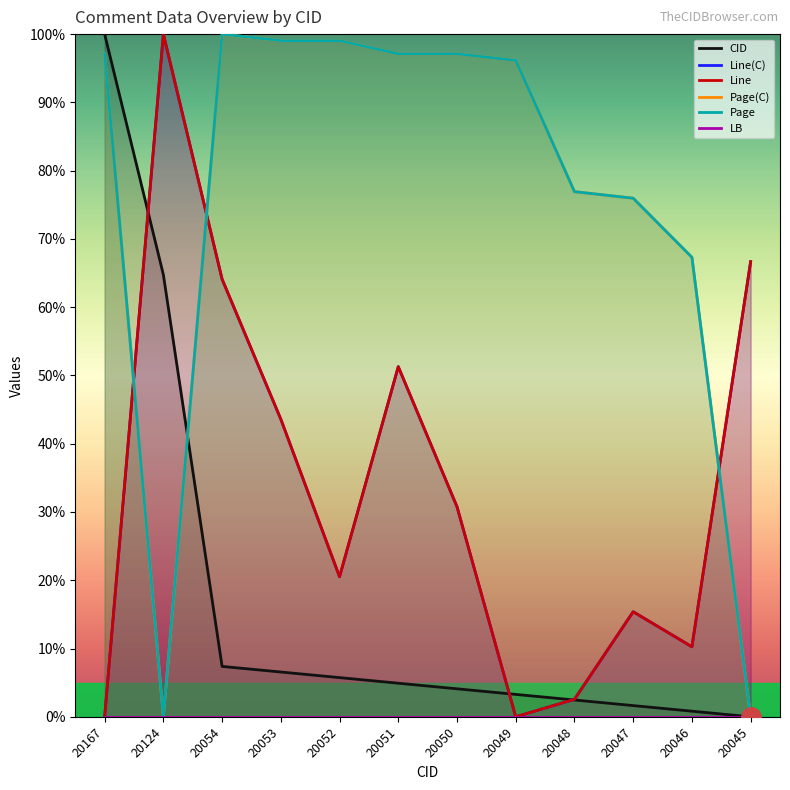

Reading right to left, extract all data points from this chart.

CID: 20045=0.0	20046=0.8	20047=1.6	20048=2.5	20049=3.3	20050=4.1	20051=4.9	20052=5.7	20053=6.6	20054=7.4	20124=64.8	20167=100.0
Line(C): 20045=66.7	20046=10.3	20047=15.4	20048=2.6	20049=0.0	20050=30.8	20051=51.3	20052=20.5	20053=43.6	20054=64.1	20124=100.0	20167=0.0
Line: 20045=66.7	20046=10.3	20047=15.4	20048=2.6	20049=0.0	20050=30.8	20051=51.3	20052=20.5	20053=43.6	20054=64.1	20124=100.0	20167=0.0
Page(C): 20045=0.0	20046=67.3	20047=76.0	20048=76.9	20049=96.2	20050=97.1	20051=97.1	20052=99.0	20053=99.0	20054=100.0	20124=0.0	20167=97.1
Page: 20045=0.0	20046=67.3	20047=76.0	20048=76.9	20049=96.2	20050=97.1	20051=97.1	20052=99.0	20053=99.0	20054=100.0	20124=0.0	20167=97.1